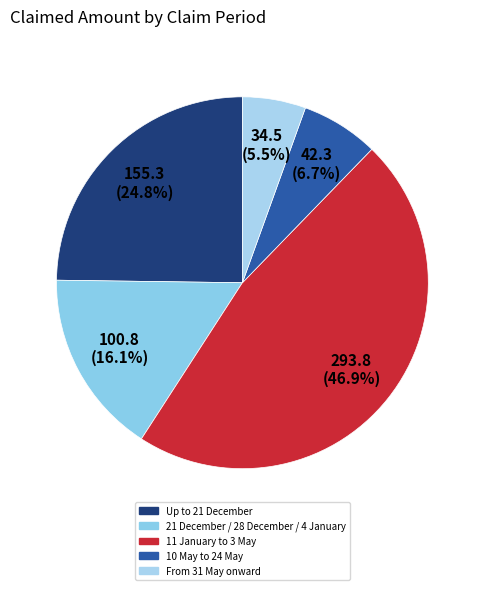

True or false: 11 January to 3 May accounts for 47% of the total.

True